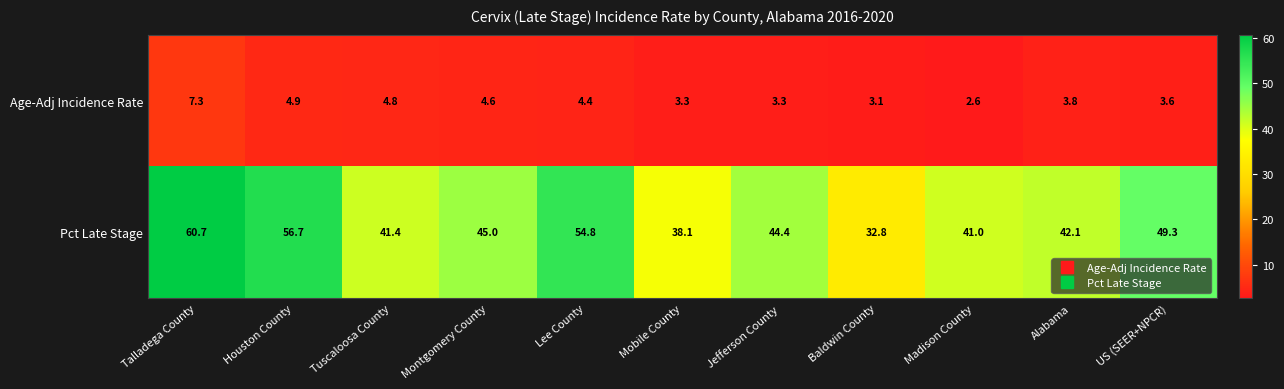

Is it true that Age-Adj Incidence Rate equals 6.4 at Tuscaloosa County?

False